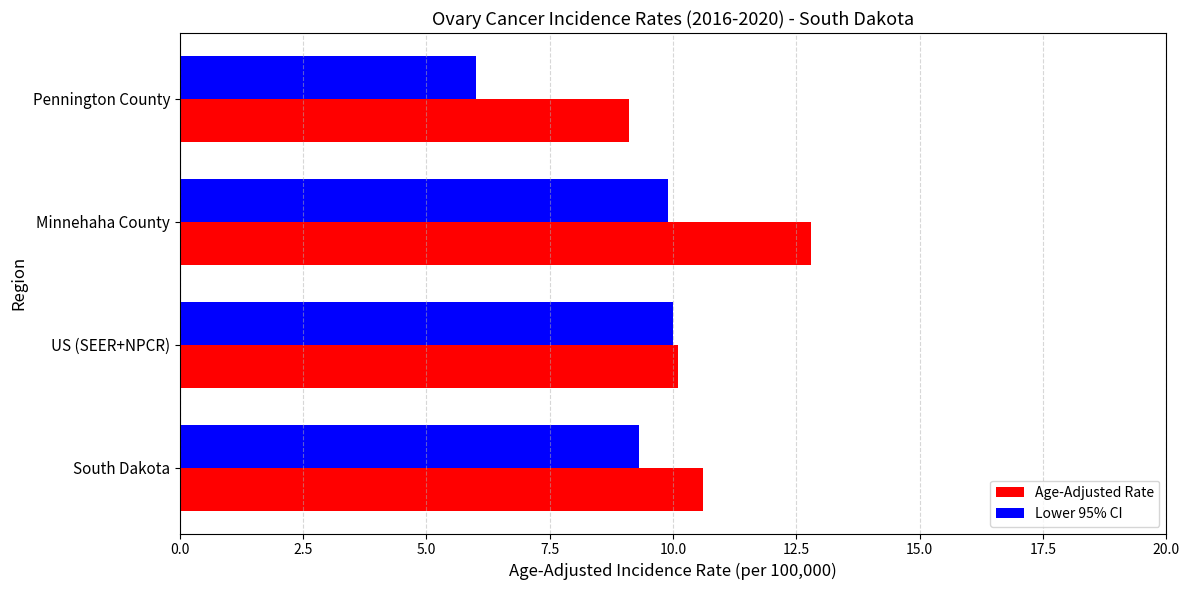

Is it true that Lower 95% CI equals 6.0 at Pennington County?

True